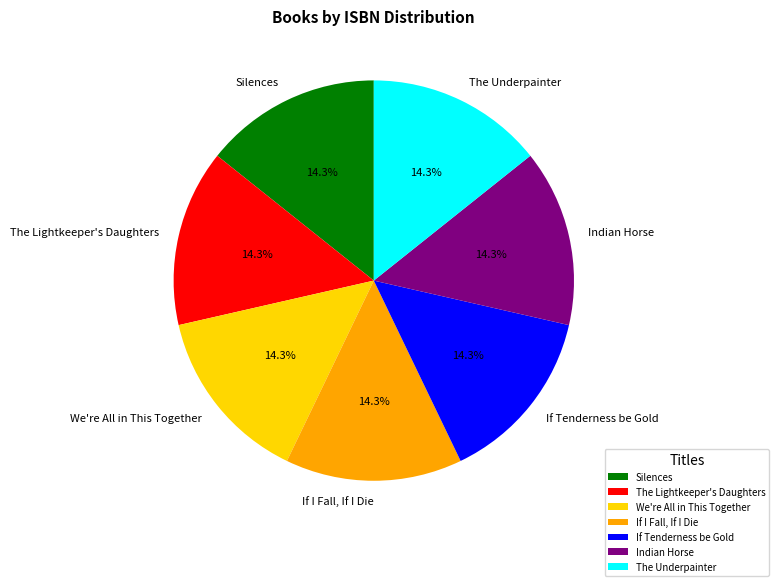

Is there any slice that represents more than half of the pie?

No